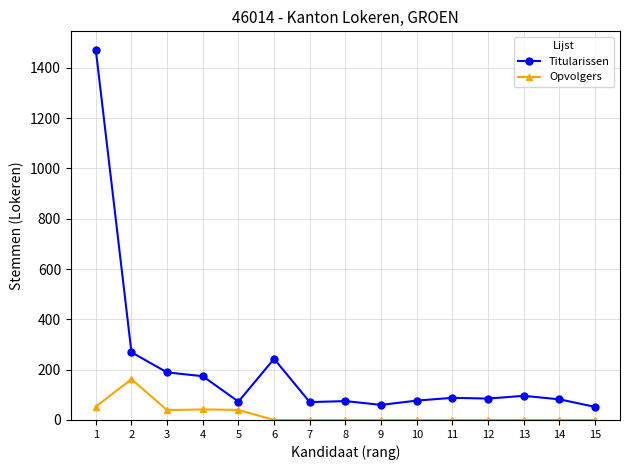

True or false: Opvolgers has more than 0 points higher than both neighbors.

True